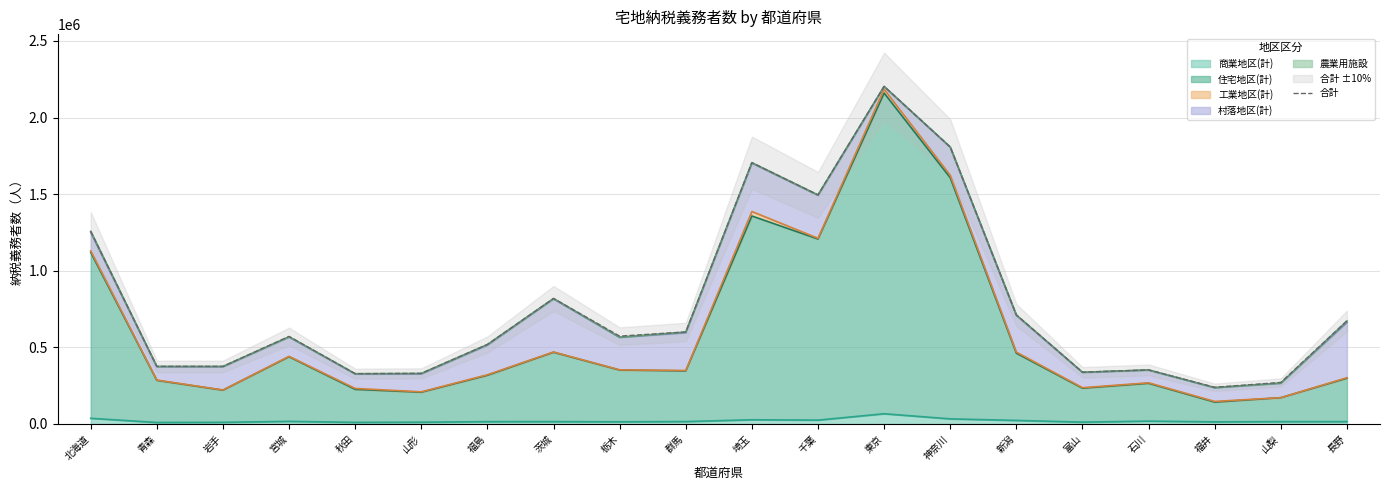

Where is the first local minimum?

青森